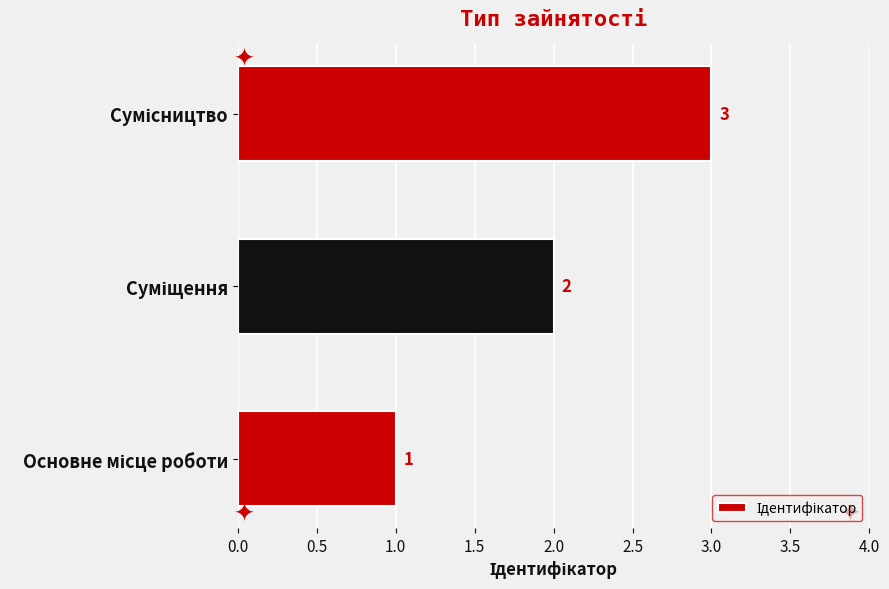

What is the greatest value displayed?

3